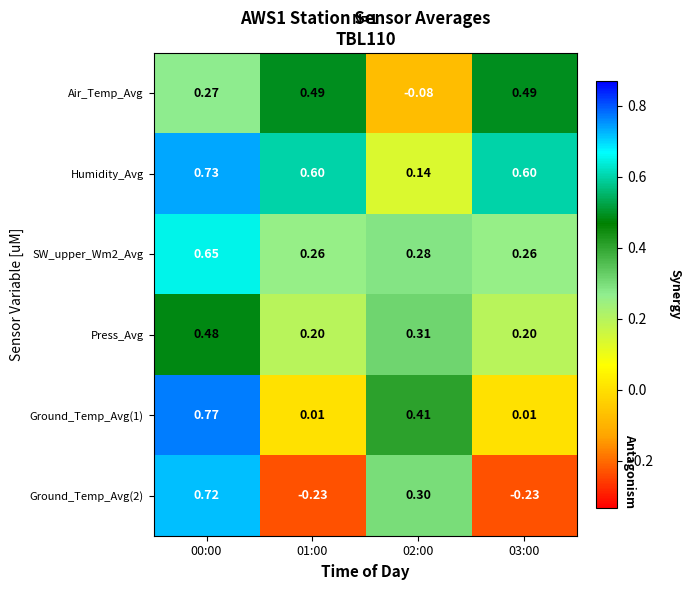

Which series has the largest total across all categories?

Humidity_Avg